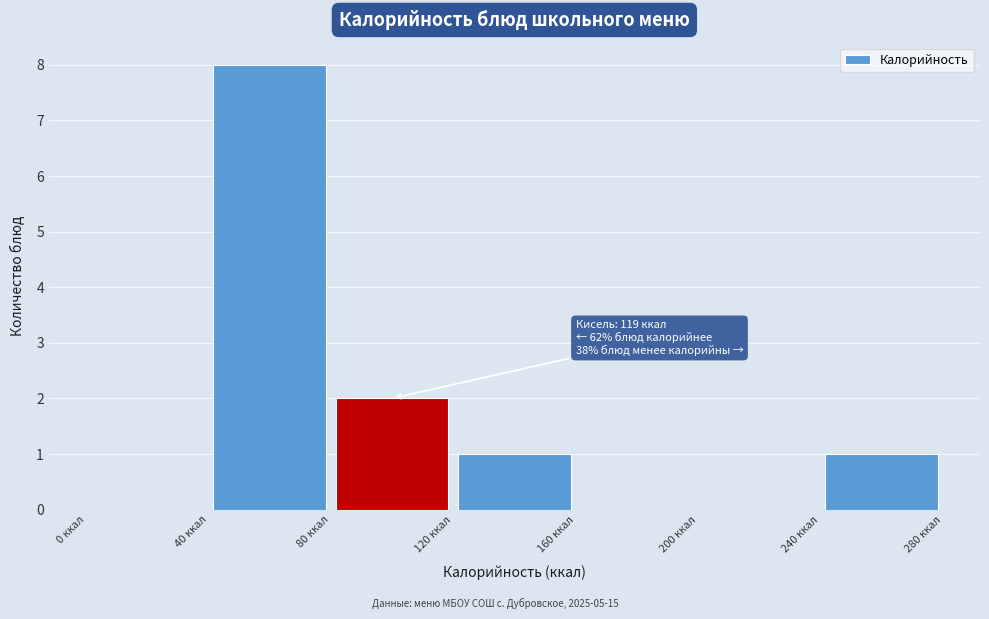

Which range on the x-axis has the tallest bar?

40 to 80